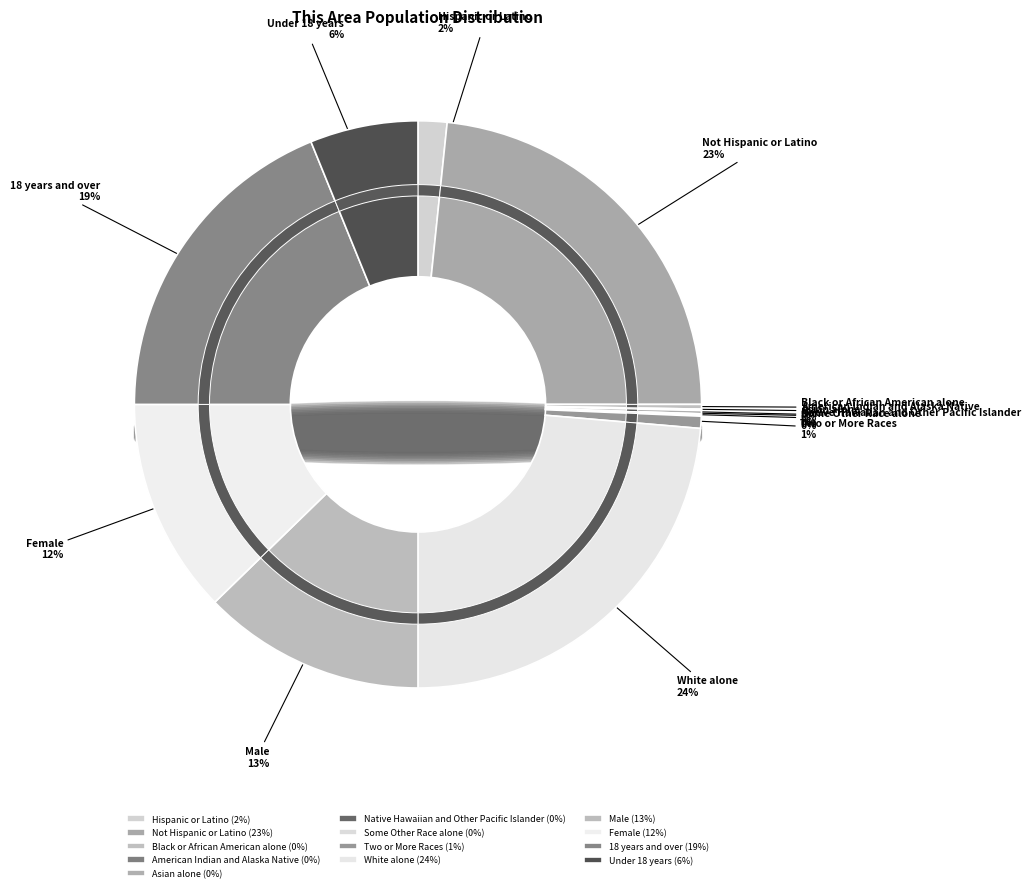

To the nearest percent, what percentage of the pie is Under 18 years?

6%